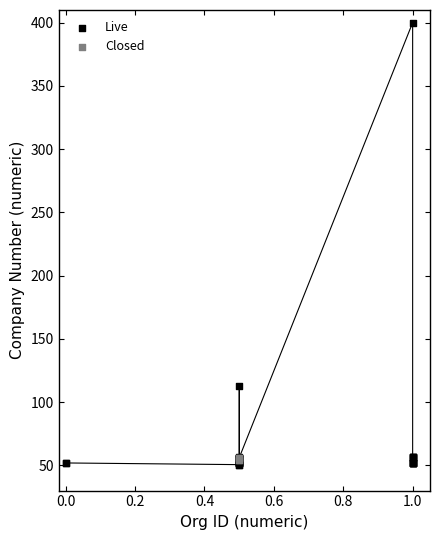

Which series has the widest spread of Y values?

Live